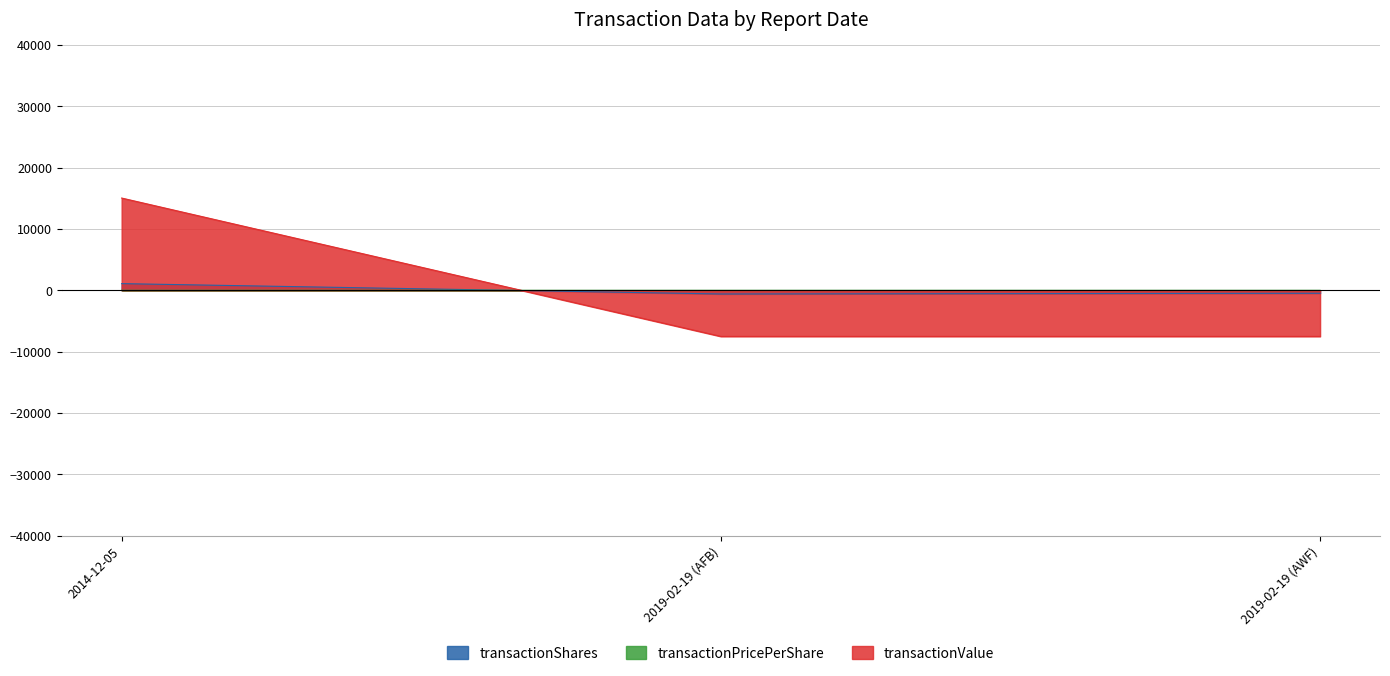

Is the value of transactionValue at 2014-12-05 greater than the value of transactionPricePerShare at 2014-12-05?

Yes